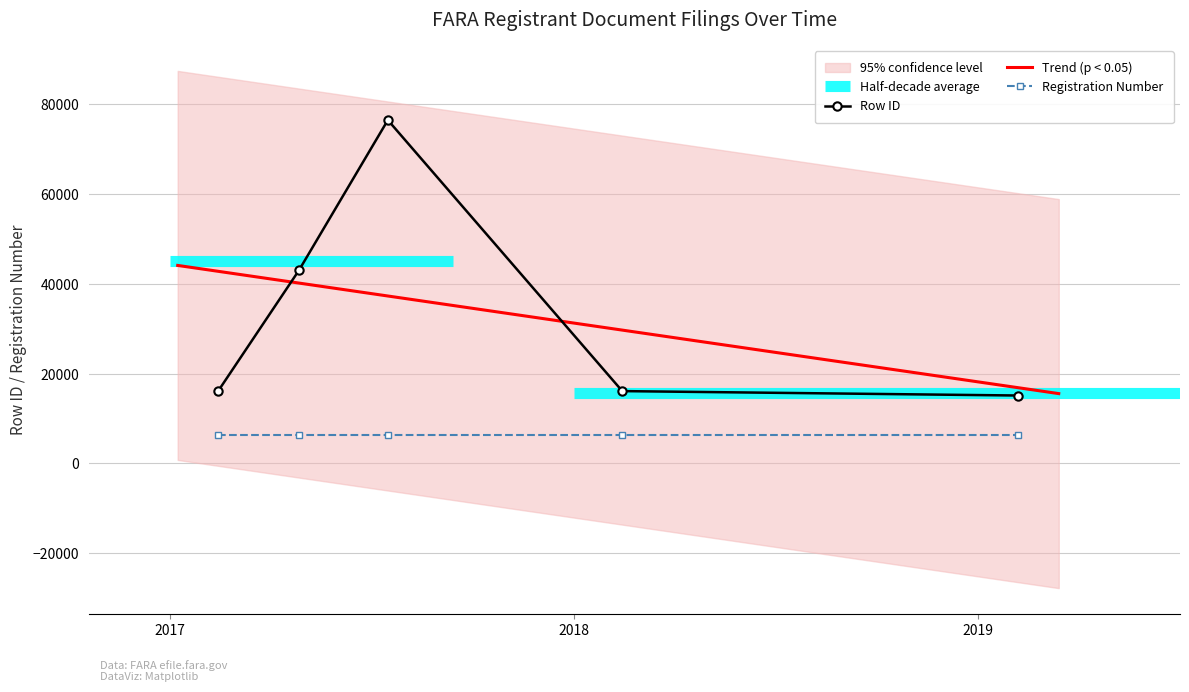

Which category has the lowest value across all series?

2019-02-08